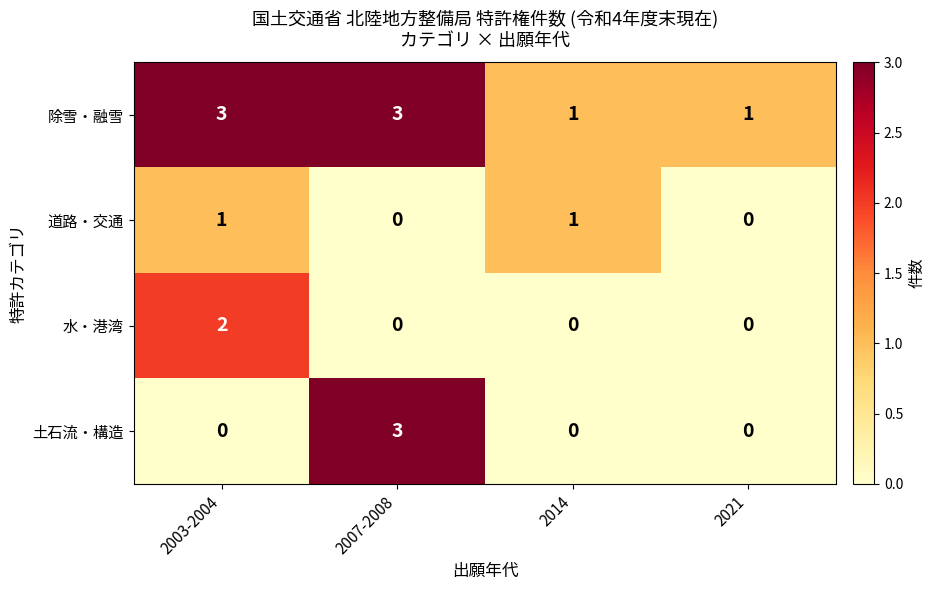

Reading left to right, list all the values displayed in this chart.

除雪・融雪: 2003-2004=3	2007-2008=3	2014=1	2021=1
道路・交通: 2003-2004=1	2007-2008=0	2014=1	2021=0
水・港湾: 2003-2004=2	2007-2008=0	2014=0	2021=0
土石流・構造: 2003-2004=0	2007-2008=3	2014=0	2021=0